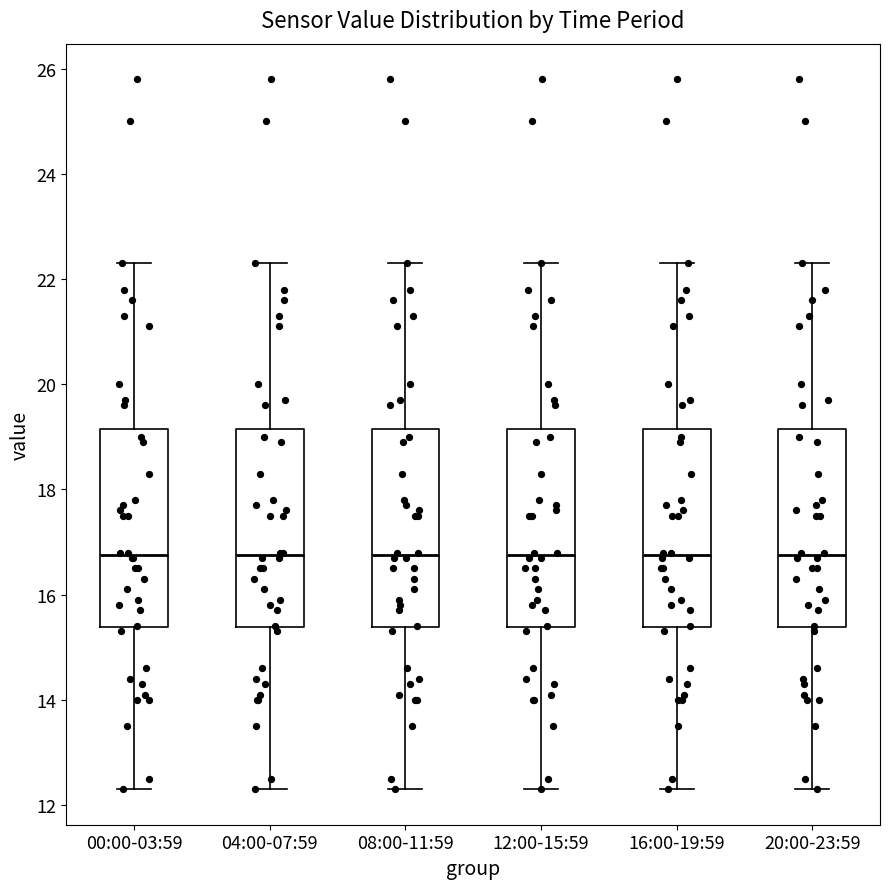

Reading left to right, read every box against the y-axis: the position of its median line, the range the box covers, and the ends of its whiskers. The values are not printed on the chart, so give them approximately, as read against the axis.

00:00-03:59: median 16.8, box 15.4 to 19.2, whiskers 12.4 to 22.4
04:00-07:59: median 16.8, box 15.4 to 19.2, whiskers 12.4 to 22.4
08:00-11:59: median 16.8, box 15.4 to 19.2, whiskers 12.4 to 22.4
12:00-15:59: median 16.8, box 15.4 to 19.2, whiskers 12.4 to 22.4
16:00-19:59: median 16.8, box 15.4 to 19.2, whiskers 12.4 to 22.4
20:00-23:59: median 16.8, box 15.4 to 19.2, whiskers 12.4 to 22.4